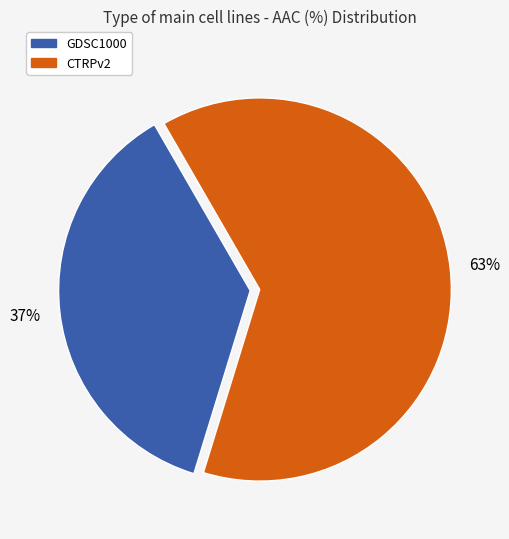

Between CTRPv2 and GDSC1000, which is larger?

CTRPv2